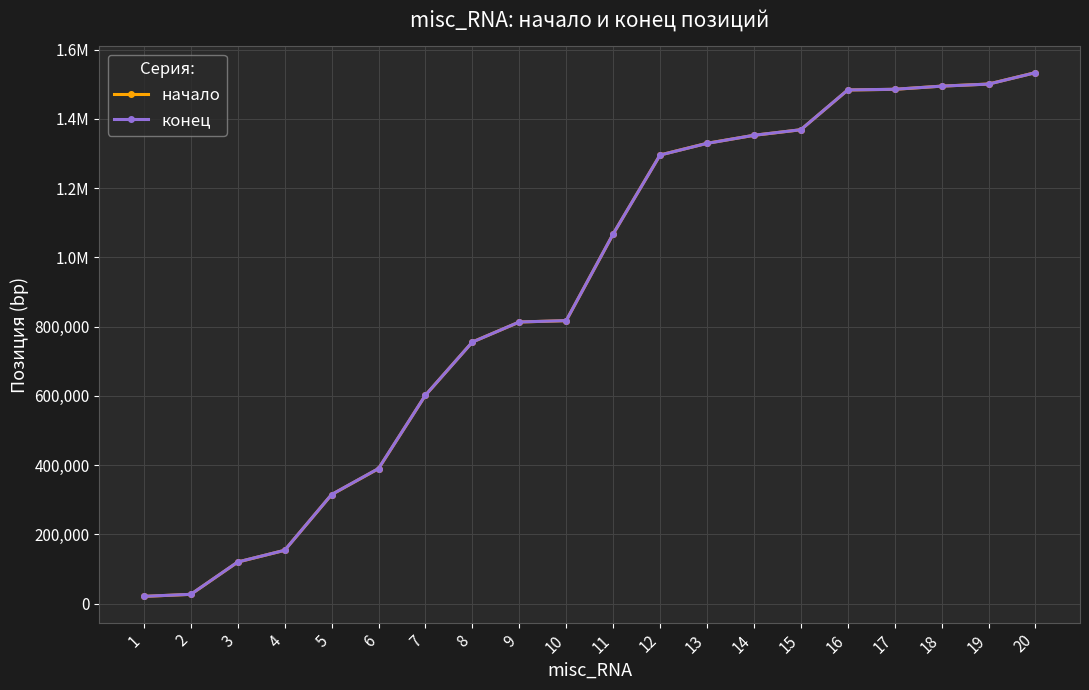

Where is начало nearest to the value 777054?

8